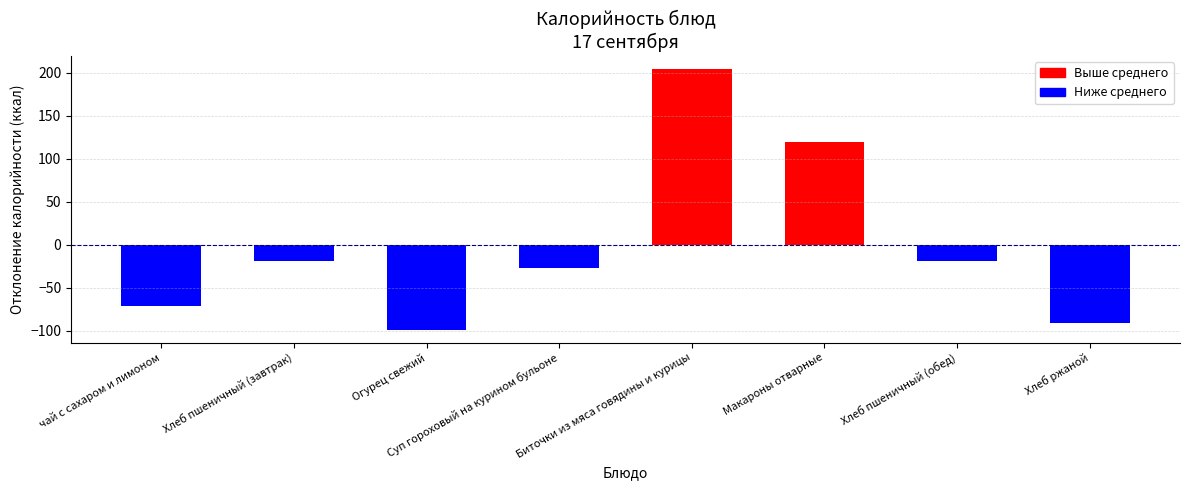

What is the smallest value displayed?

-98.6